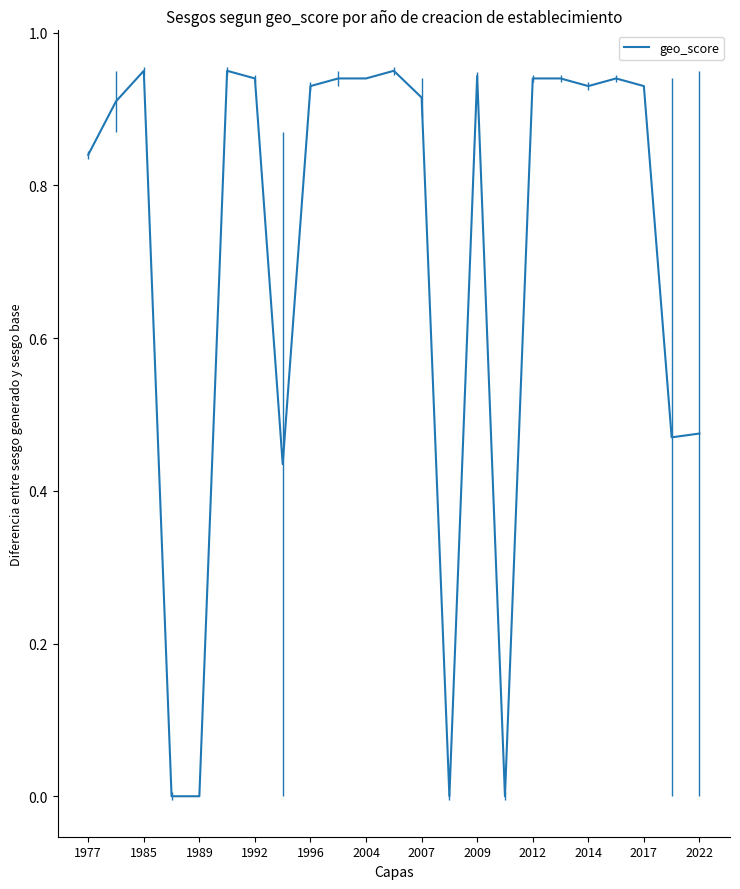

True or false: there are more than 2 points higher than both neighbors.

True